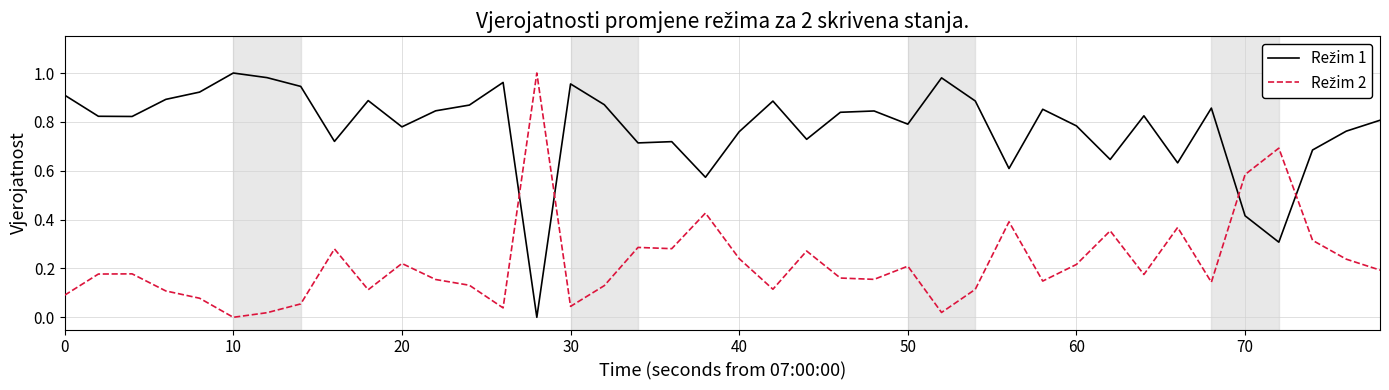

Which series has the largest range (max minus min)?

Režim 1